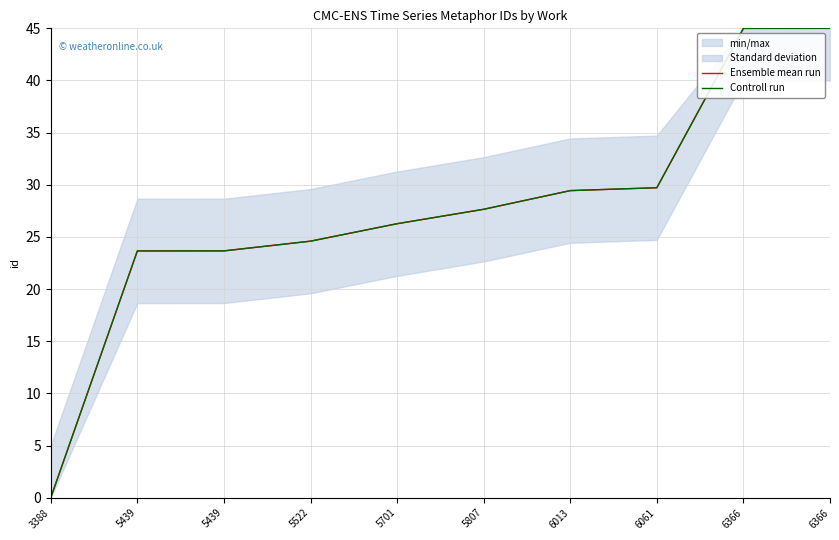

Is it true that Ensemble mean run equals 29.7 at 6061?

True